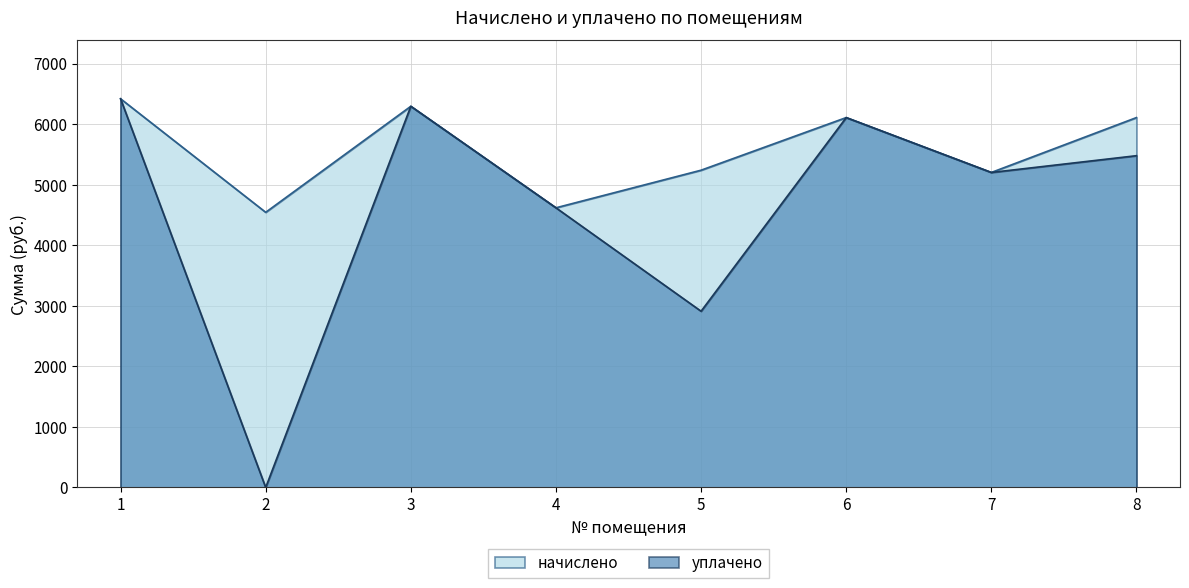

What is the difference between the начислено values at 8 and 2?

1564.9